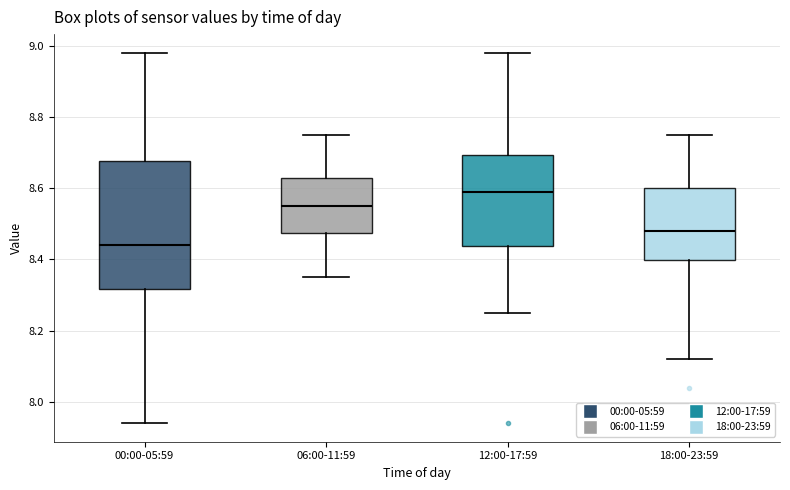

Reading left to right, transcribe this box plot: for each box, give where its median line is, the range the box spans, and where its two whiskers end, as read against the y-axis. The values are not printed on the chart, so give them approximately, as read against the axis.

00:00-05:59: median 8.44, box 8.32 to 8.68, whiskers 7.94 to 8.98
06:00-11:59: median 8.56, box 8.48 to 8.62, whiskers 8.36 to 8.76
12:00-17:59: median 8.60, box 8.44 to 8.70, whiskers 8.26 to 8.98
18:00-23:59: median 8.48, box 8.40 to 8.60, whiskers 8.12 to 8.76